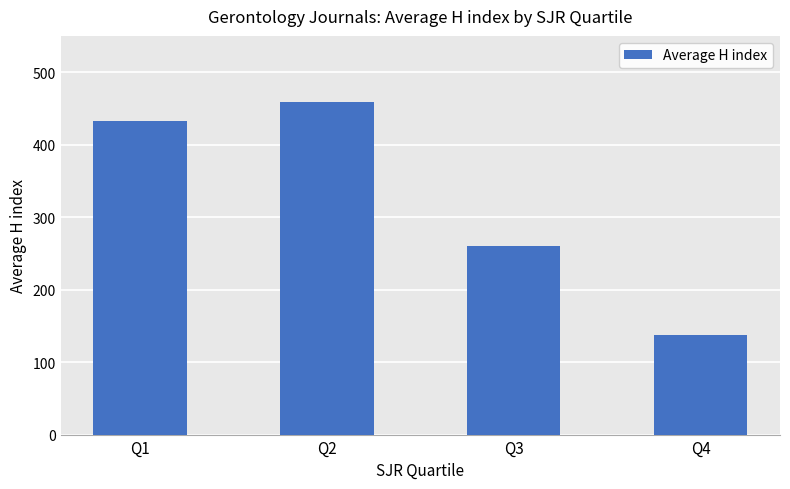

Reading right to left, list all the values displayed in this chart.

138.0	260.5	459.3	432.2